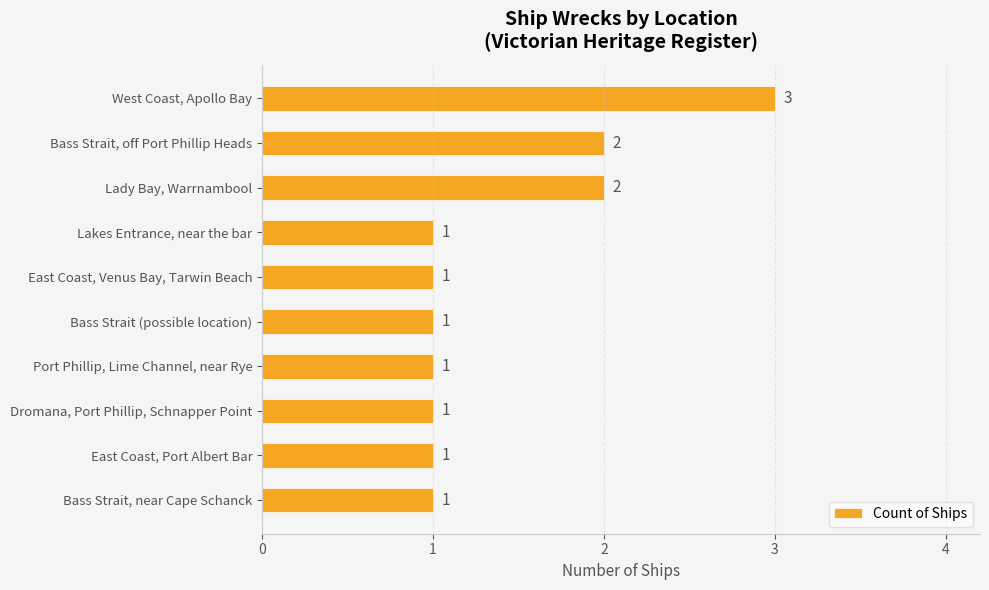

How many values exceed 1?

3